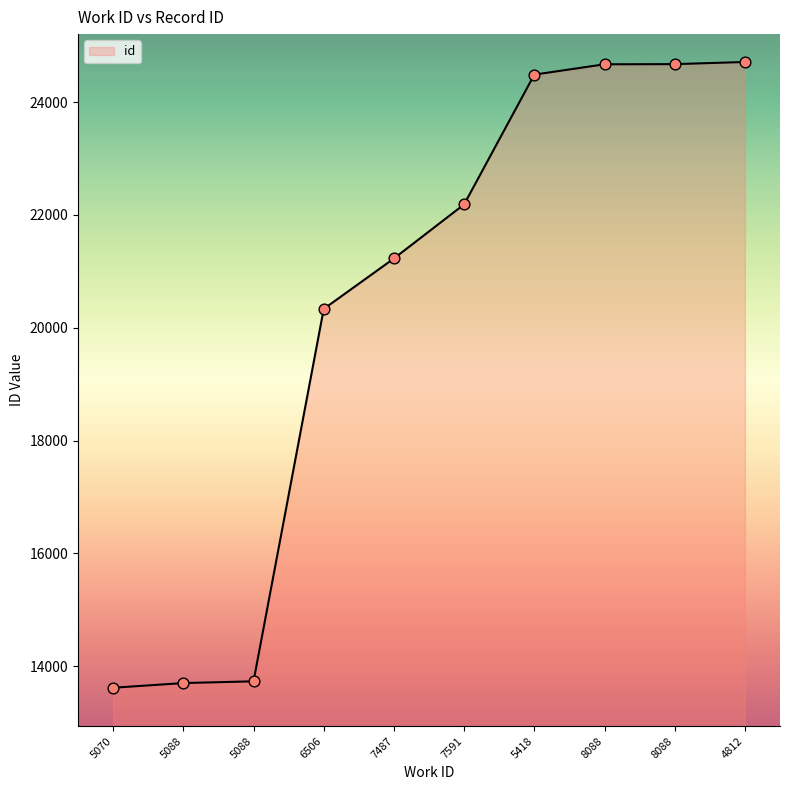

How many lines are shown in the chart?

1